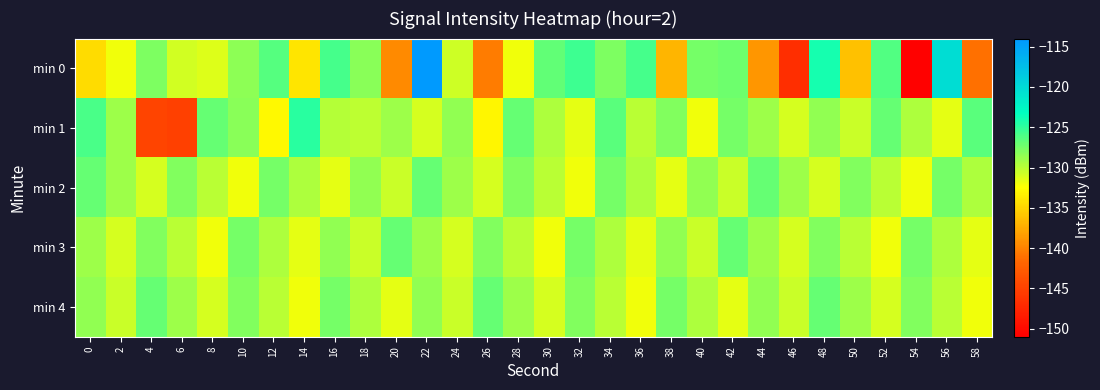

Reading left to right, extract all data points from this chart.

min 0: 0=-134.6	2=-132.0	4=-127.8	6=-130.8	8=-131.2	10=-128.4	12=-126.4	14=-134.1	16=-125.7	18=-128.3	20=-139.5	22=-114.3	24=-130.7	26=-140.4	28=-132.0	30=-126.8	32=-125.5	34=-127.8	36=-125.8	38=-136.9	40=-127.5	42=-127.2	44=-138.7	46=-146.7	48=-124.1	50=-136.2	52=-126.2	54=-150.8	56=-120.3	58=-141.1
min 1: 0=-125.9	2=-128.9	4=-144.6	6=-145.2	8=-127.0	10=-128.2	12=-132.9	14=-124.8	16=-129.8	18=-130.2	20=-129.0	22=-131.0	24=-128.5	26=-133.0	28=-127.0	30=-129.5	32=-131.5	34=-126.5	36=-130.0	38=-128.0	40=-132.0	42=-127.5	44=-129.0	46=-131.0	48=-128.5	50=-130.5	52=-127.0	54=-129.5	56=-131.5	58=-126.5
min 2: 0=-127.0	2=-129.0	4=-131.0	6=-128.0	8=-130.0	10=-132.0	12=-127.5	14=-129.5	16=-131.5	18=-128.5	20=-130.5	22=-127.0	24=-129.0	26=-131.0	28=-128.0	30=-130.0	32=-132.0	34=-127.5	36=-129.5	38=-131.5	40=-128.5	42=-130.5	44=-127.0	46=-129.0	48=-131.0	50=-128.0	52=-130.0	54=-132.0	56=-127.5	58=-129.5
min 3: 0=-129.0	2=-131.0	4=-128.0	6=-130.0	8=-132.0	10=-127.5	12=-129.5	14=-131.5	16=-128.5	18=-130.5	20=-127.0	22=-129.0	24=-131.0	26=-128.0	28=-130.0	30=-132.0	32=-127.5	34=-129.5	36=-131.5	38=-128.5	40=-130.5	42=-127.0	44=-129.0	46=-131.0	48=-128.0	50=-130.0	52=-132.0	54=-127.5	56=-129.5	58=-131.5
min 4: 0=-128.5	2=-130.5	4=-127.0	6=-129.0	8=-131.0	10=-128.0	12=-130.0	14=-132.0	16=-127.5	18=-129.5	20=-131.5	22=-128.5	24=-130.5	26=-127.0	28=-129.0	30=-131.0	32=-128.0	34=-130.0	36=-132.0	38=-127.5	40=-129.5	42=-131.5	44=-128.5	46=-130.5	48=-127.0	50=-129.0	52=-131.0	54=-128.0	56=-130.0	58=-132.0